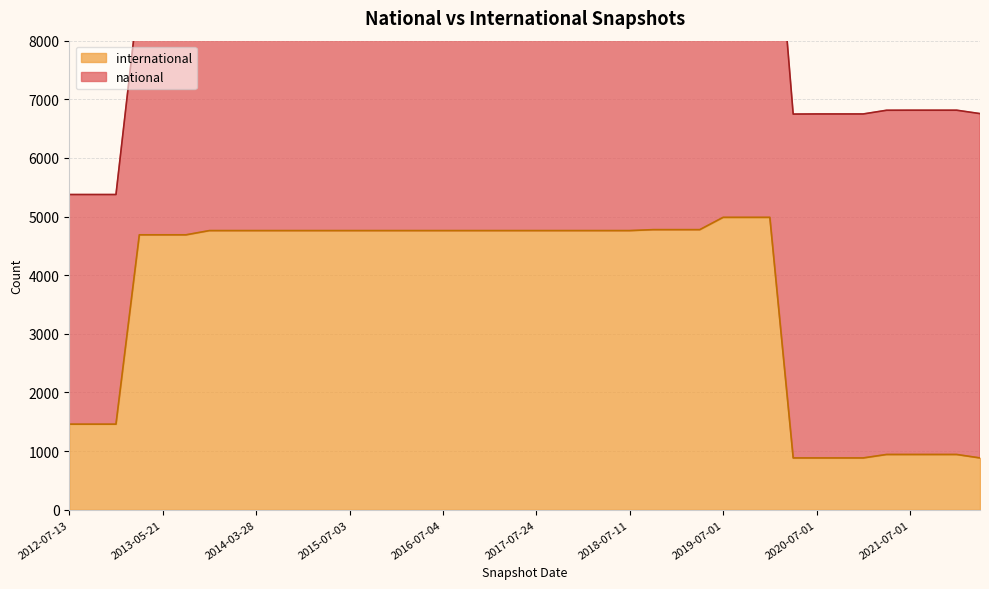

Which has a higher value, 2016-01-04 or 2014-03-28?

2016-01-04